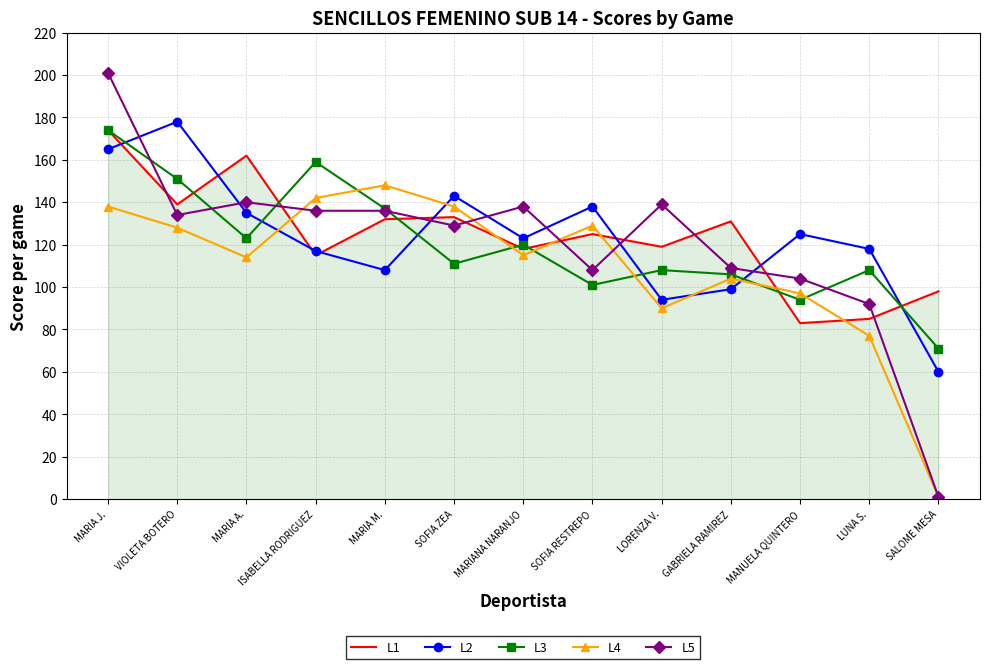

What is the sum of all L2 values?

1603